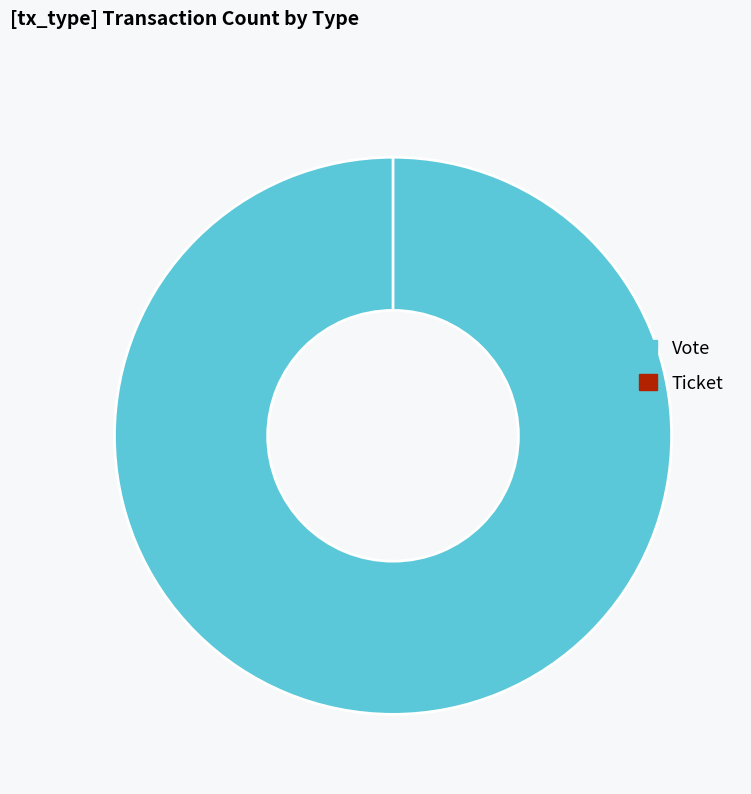

What is the change in value from Vote to Ticket?

-1